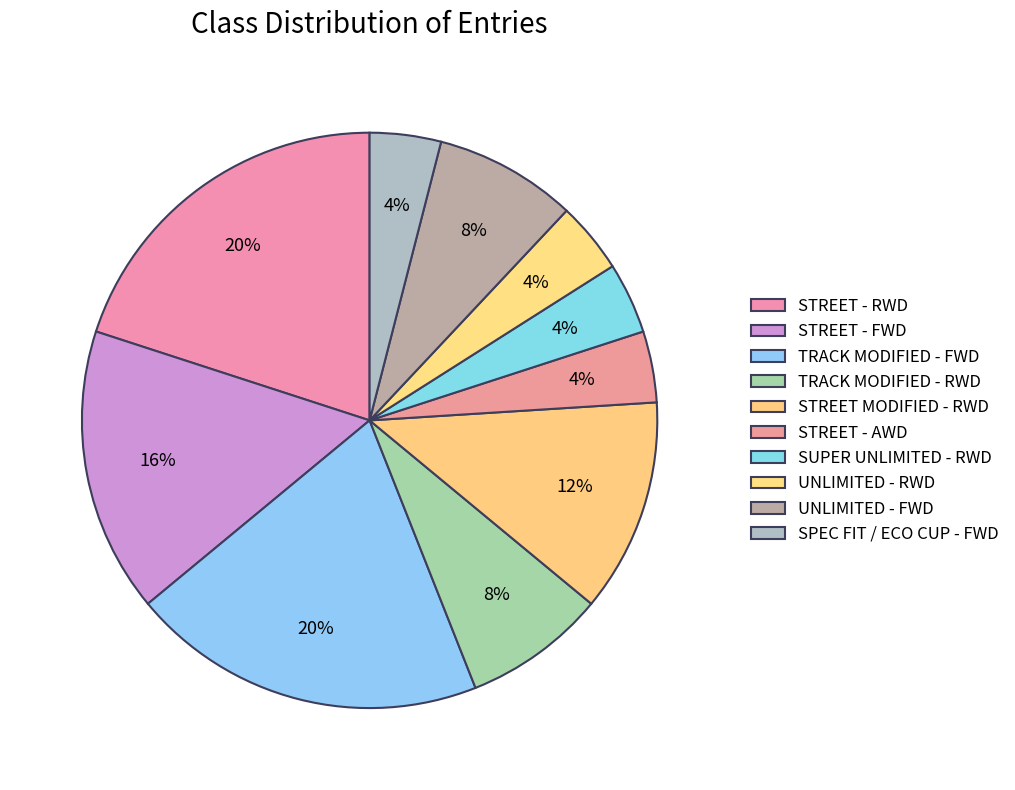

Count the number of slices in the pie.

10